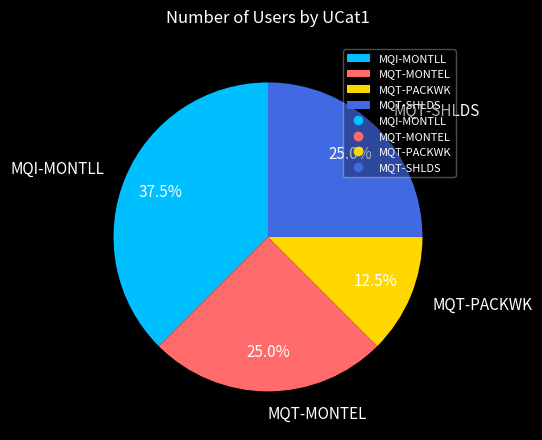

What portion of the pie excludes MQT-PACKWK?

87.5%